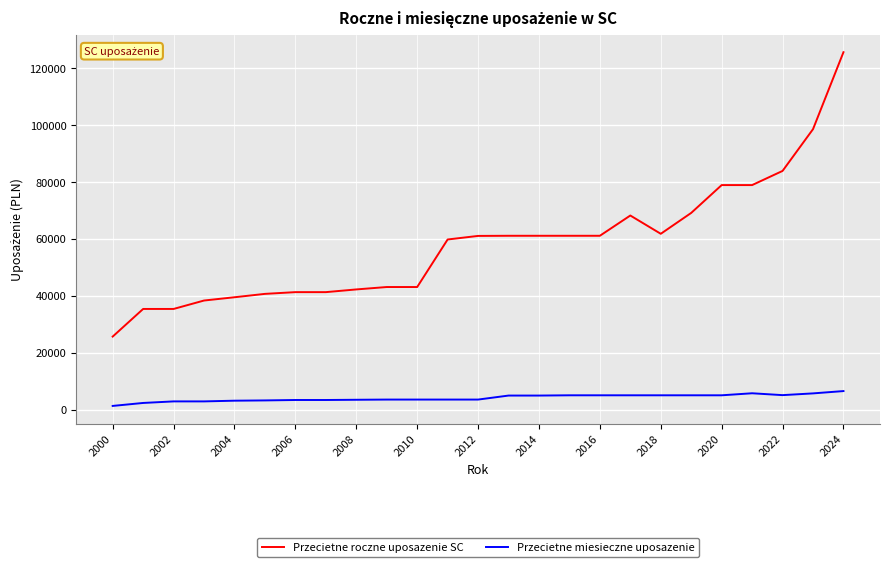

Rank the series by their average value, from lowest to highest.

Przecietne miesieczne uposazenie, Przecietne roczne uposazenie SC